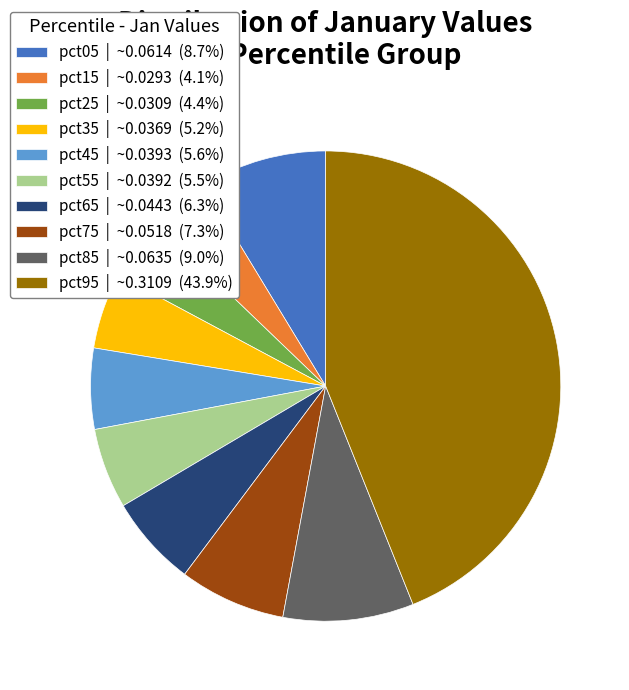

The pct15 slice represents 4% of the pie. True or false?

True